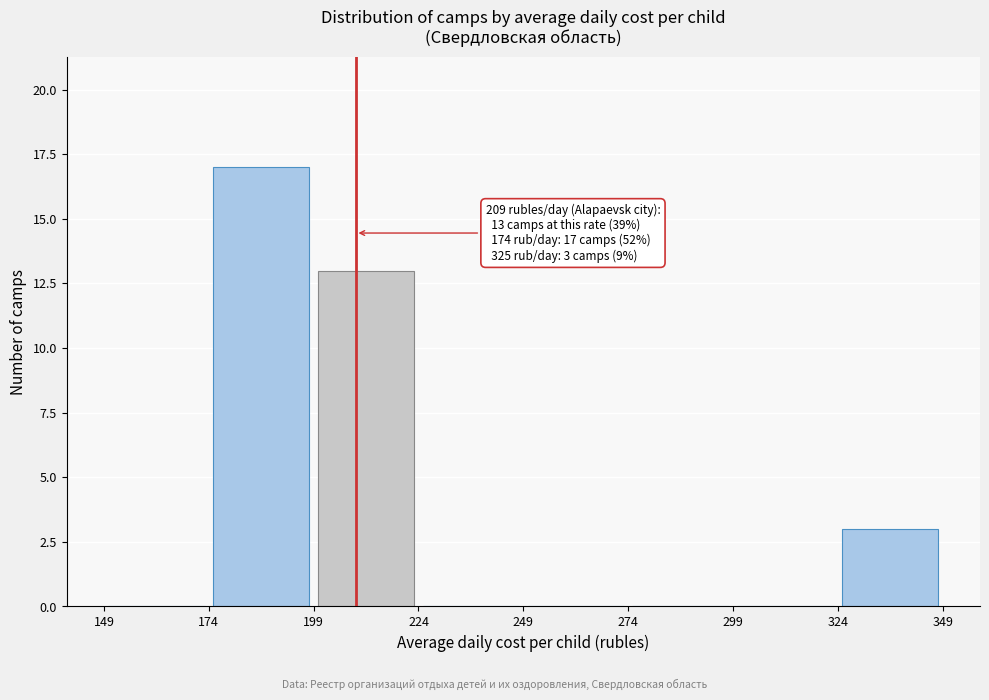

Over which range of the x-axis is the bar tallest?

174 to 199